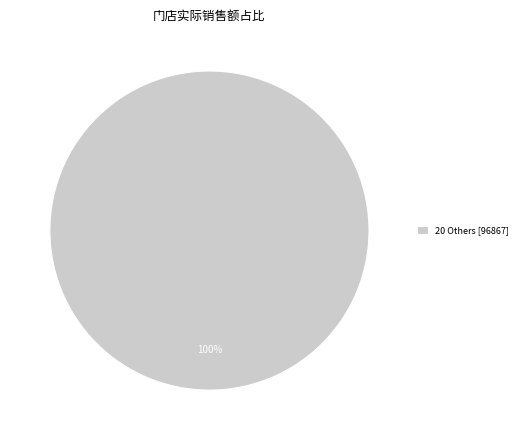

Is there a majority slice in this chart?

Yes